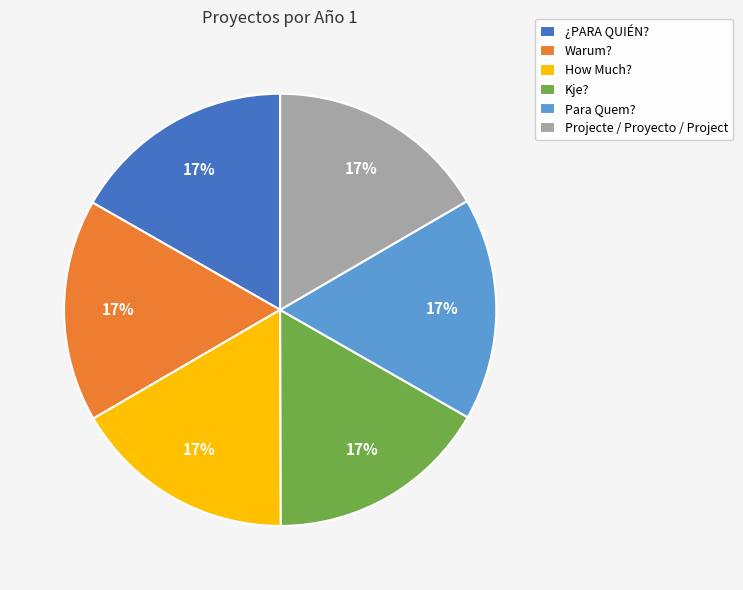

Is there any slice that represents more than half of the pie?

No